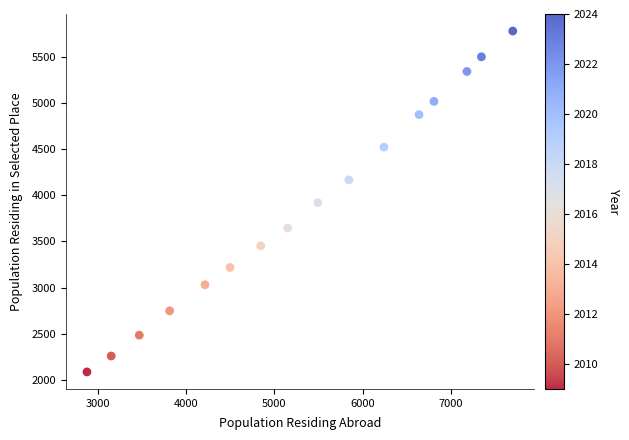

What is the range of Y values (max minus min)?

3692